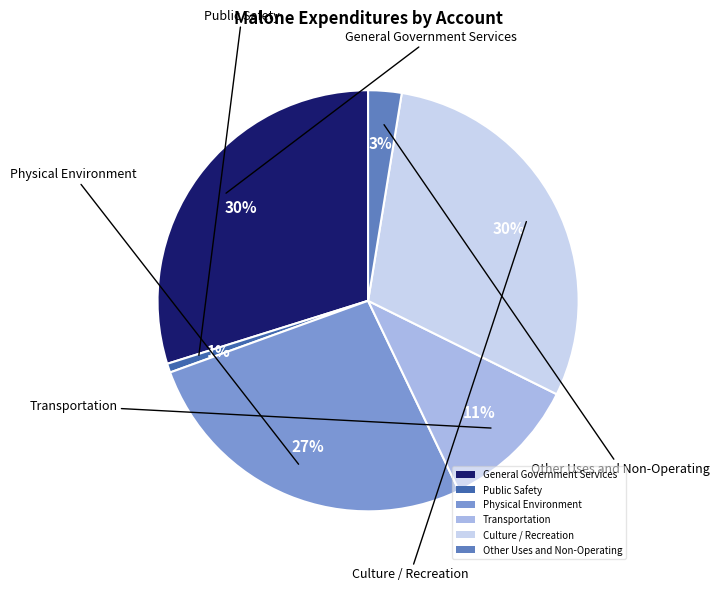

How many slices are in this pie chart?

6